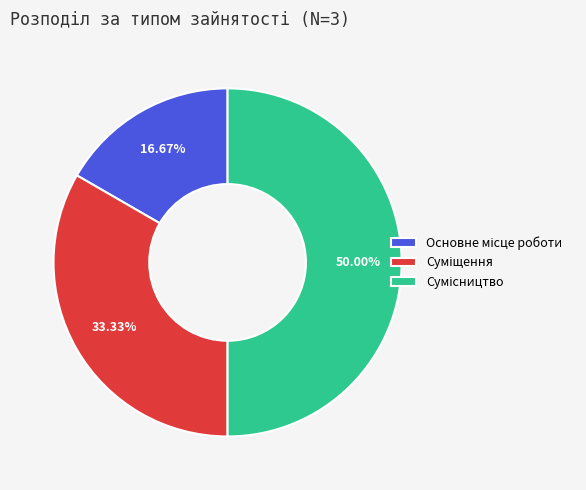

To the nearest percent, what is the difference between the Суміщення and Сумісництво slice percentages?

17%